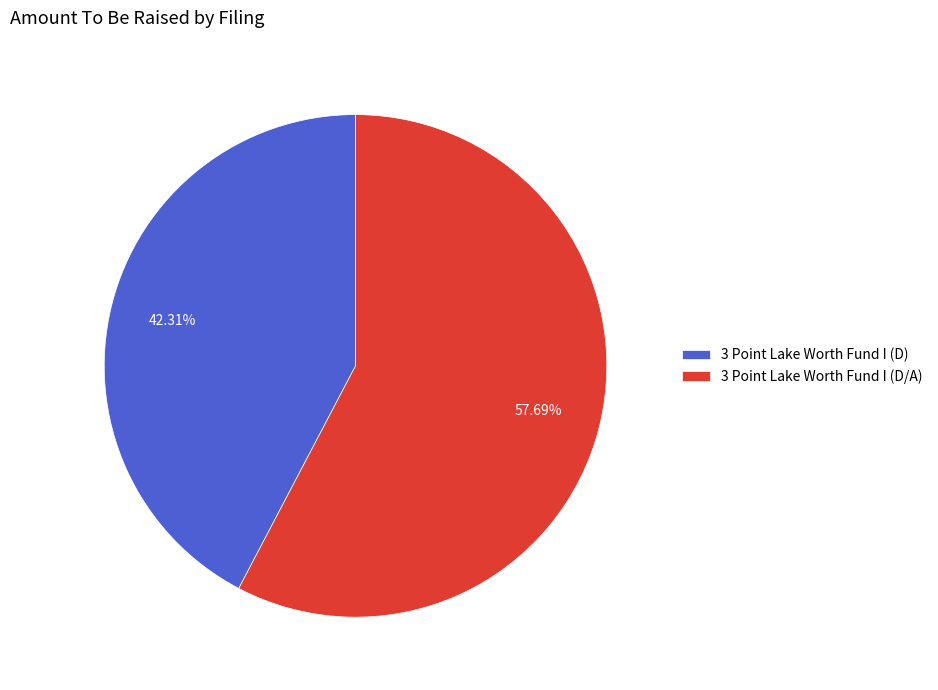

Is 3 Point Lake Worth Fund I (D/A) the majority of the pie?

Yes